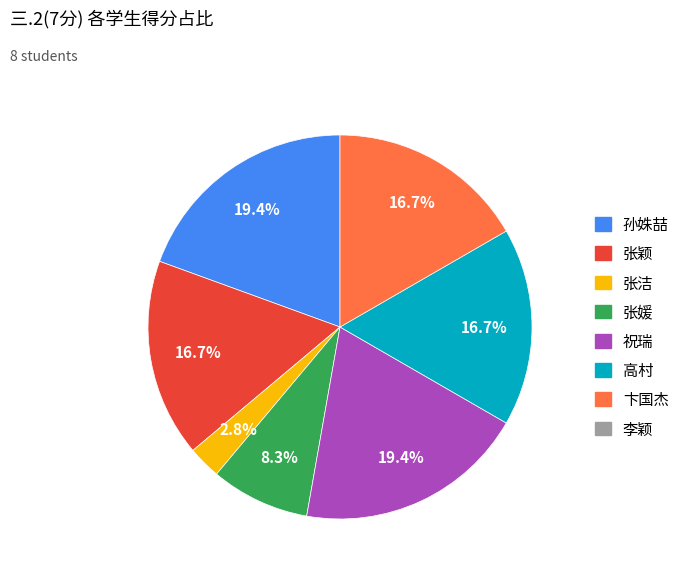

Is there any slice that represents more than half of the pie?

No